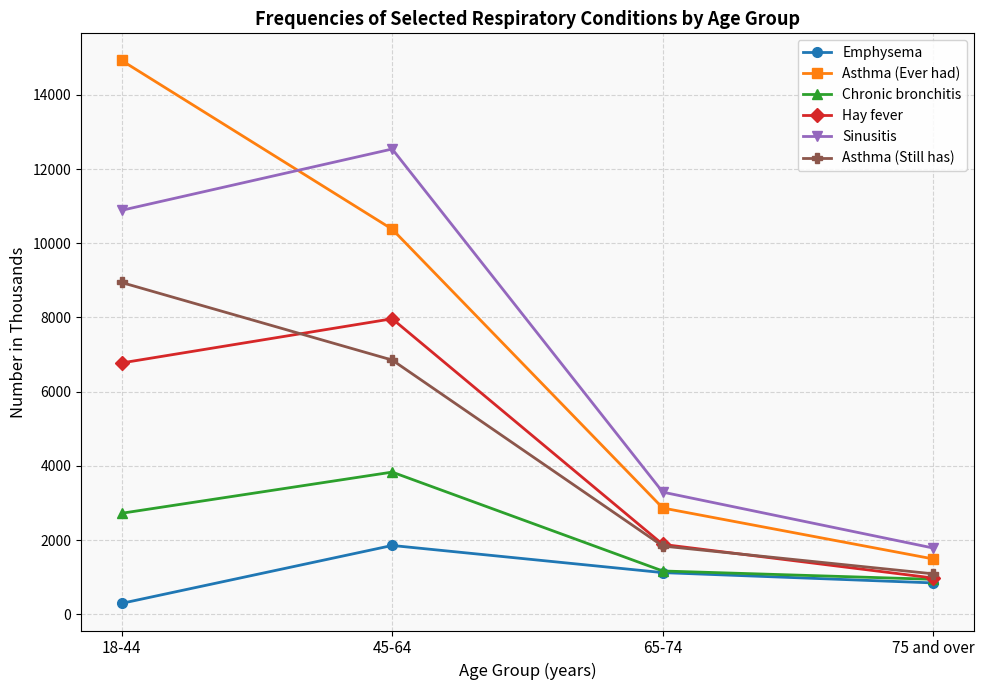

Rank the series at 18-44 from highest to lowest value.

Asthma (Ever had), Sinusitis, Asthma (Still has), Hay fever, Chronic bronchitis, Emphysema